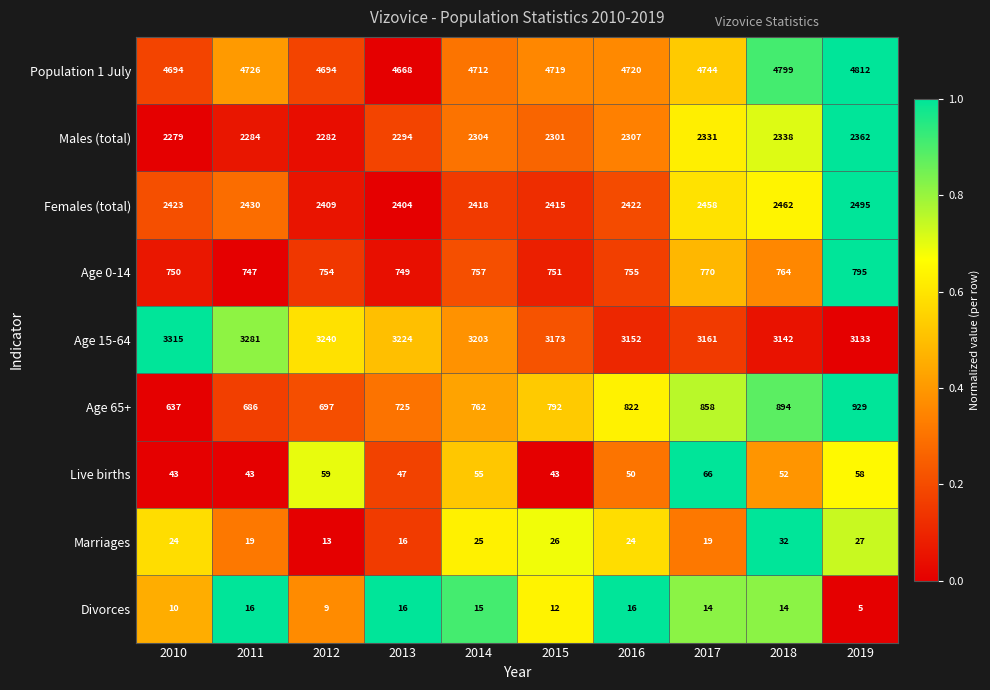

Between 2013 and 2017, which series saw the biggest shift?

Age 65+